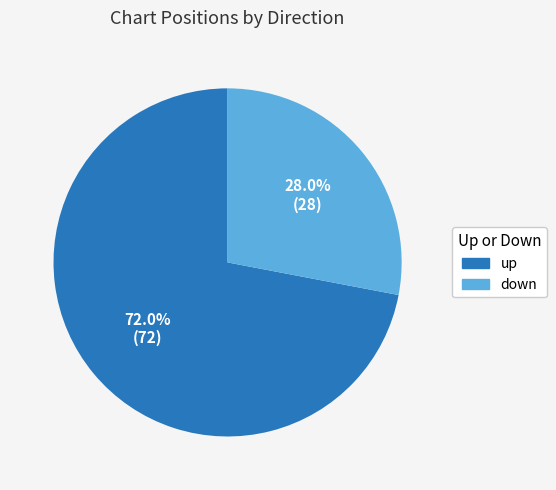

Which category accounts for the majority?

up